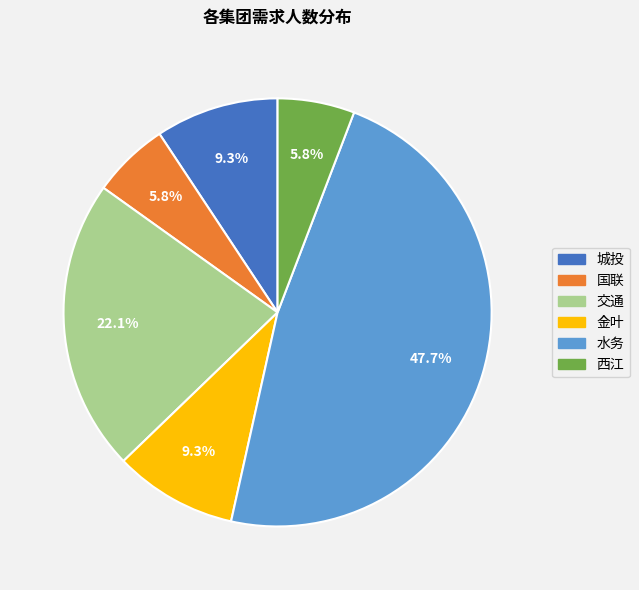

How many slices are in this pie chart?

6